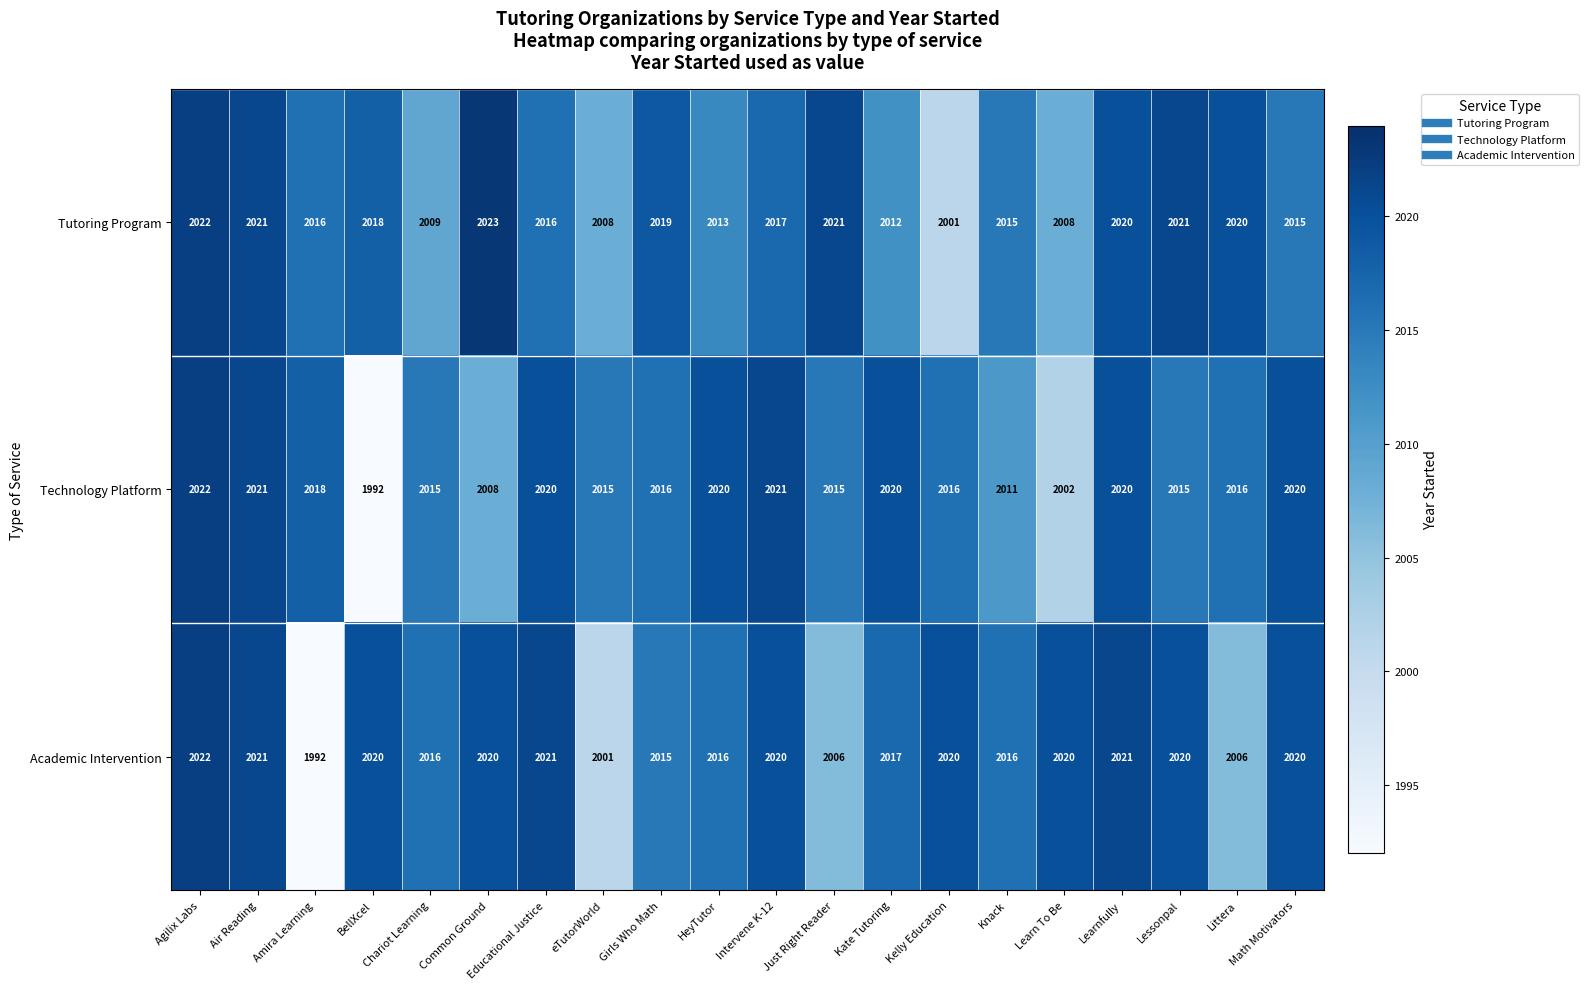

Which category has the lowest value in the Academic Intervention series?

Amira Learning